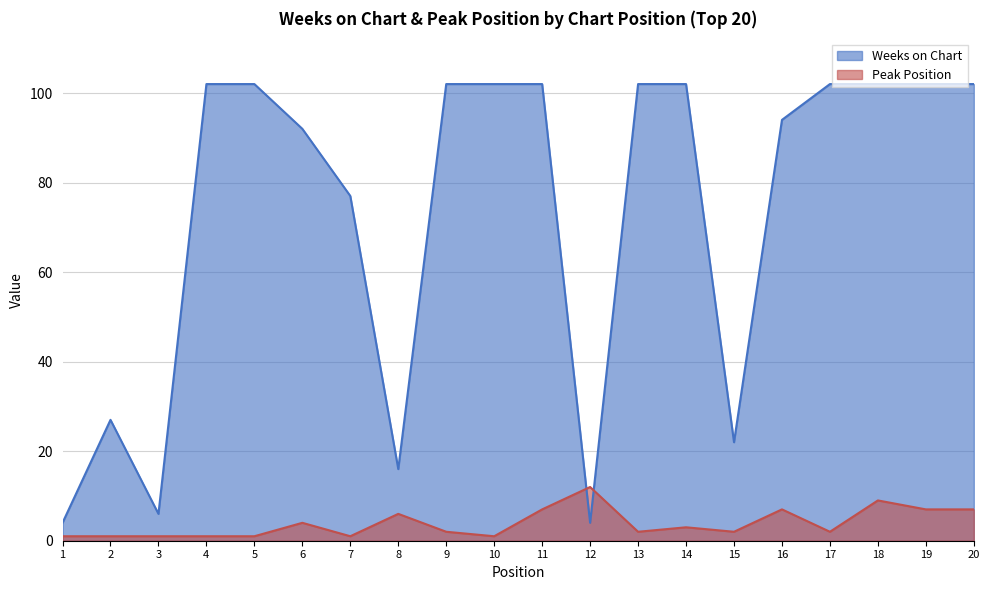

Rank the series by their average value, from lowest to highest.

Peak Position, Weeks on Chart